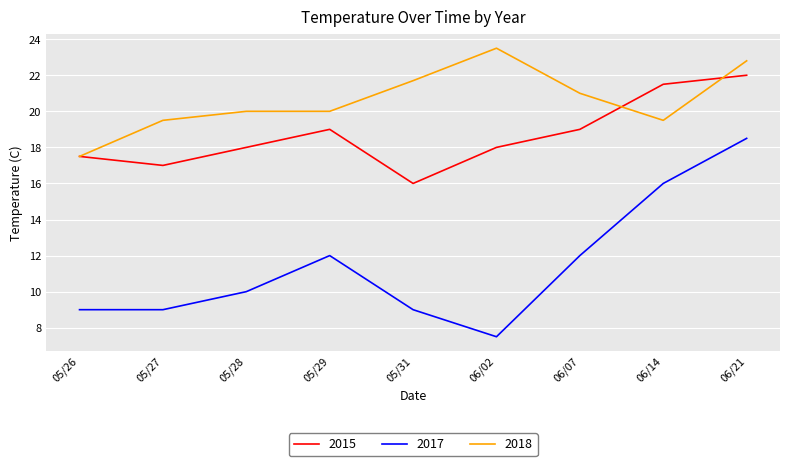

The 2015 series shows 22.0 at 06/21. True or false?

True